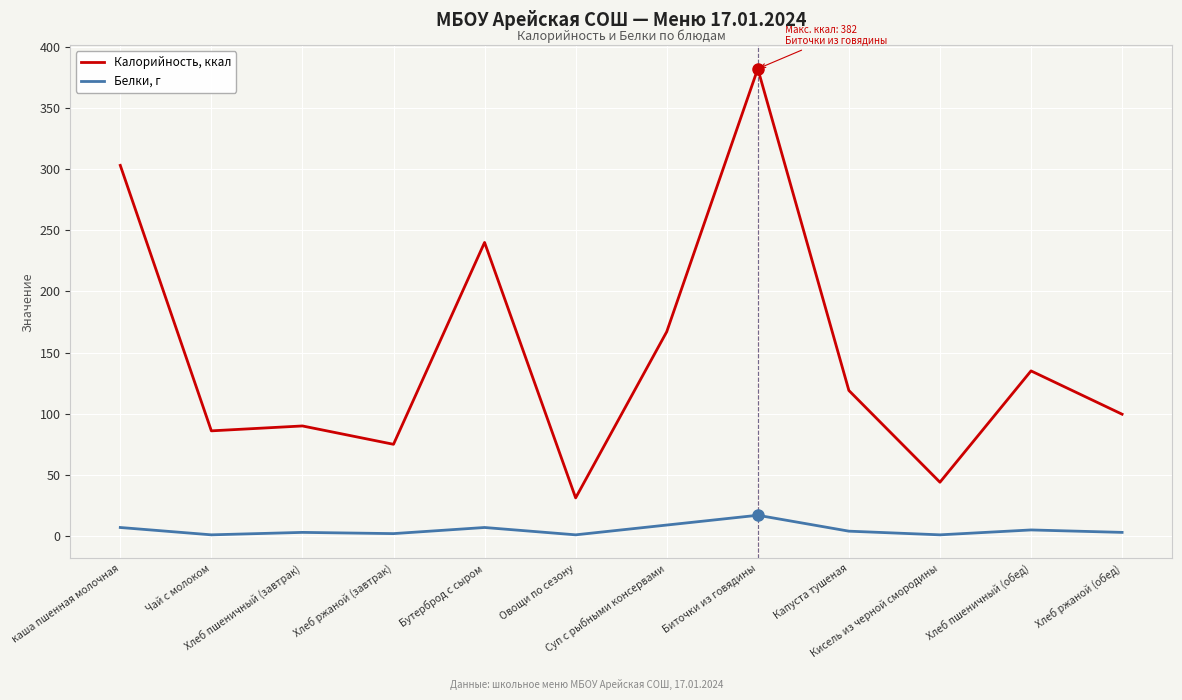

True or false: Калорийность, ккал has more than 2 points higher than both neighbors.

True